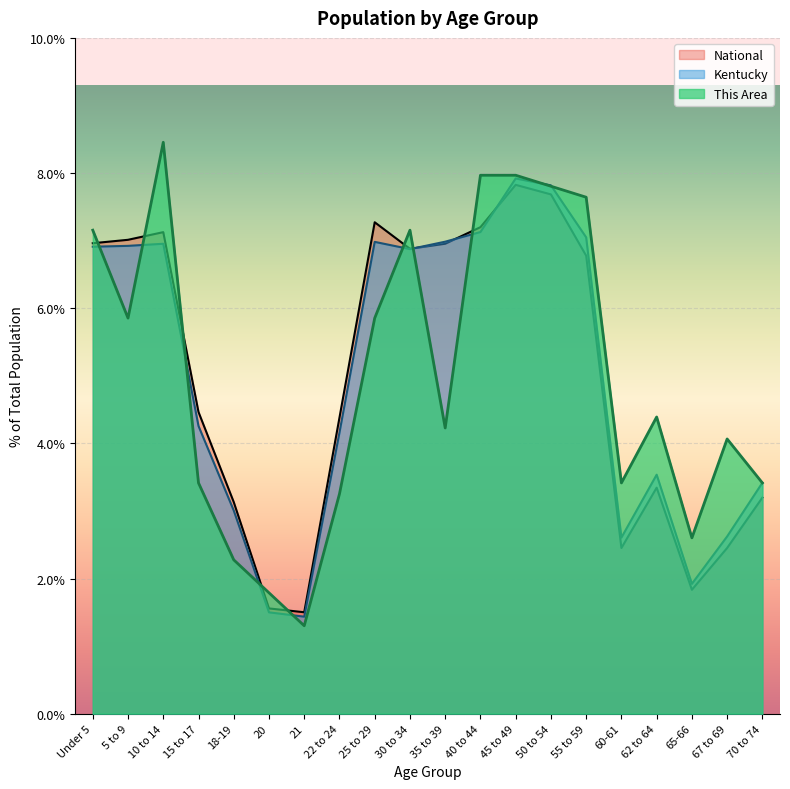

What position from the right is 10 to 14?

18